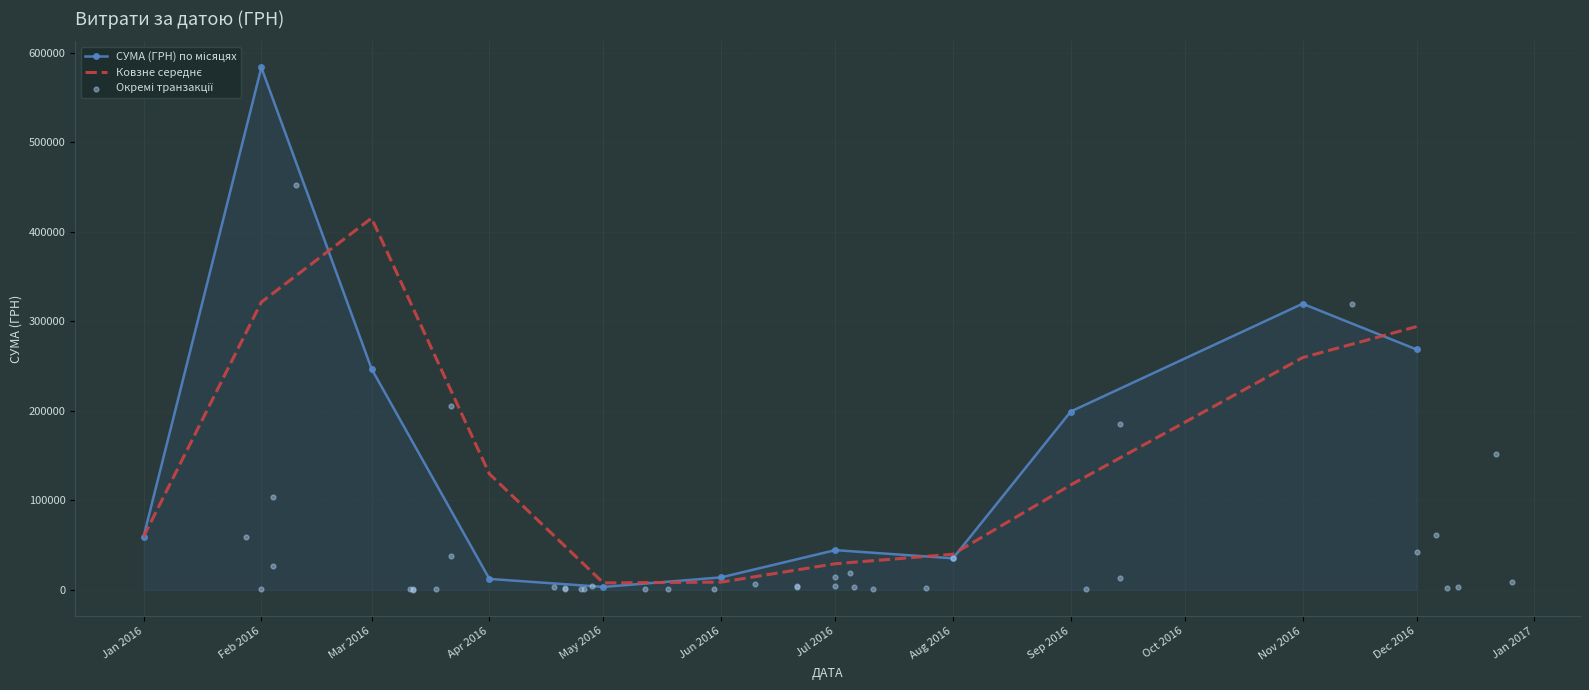

Approximately how many times larger is the value at 26.04.2016 compared to 25.07.2016?

0.6